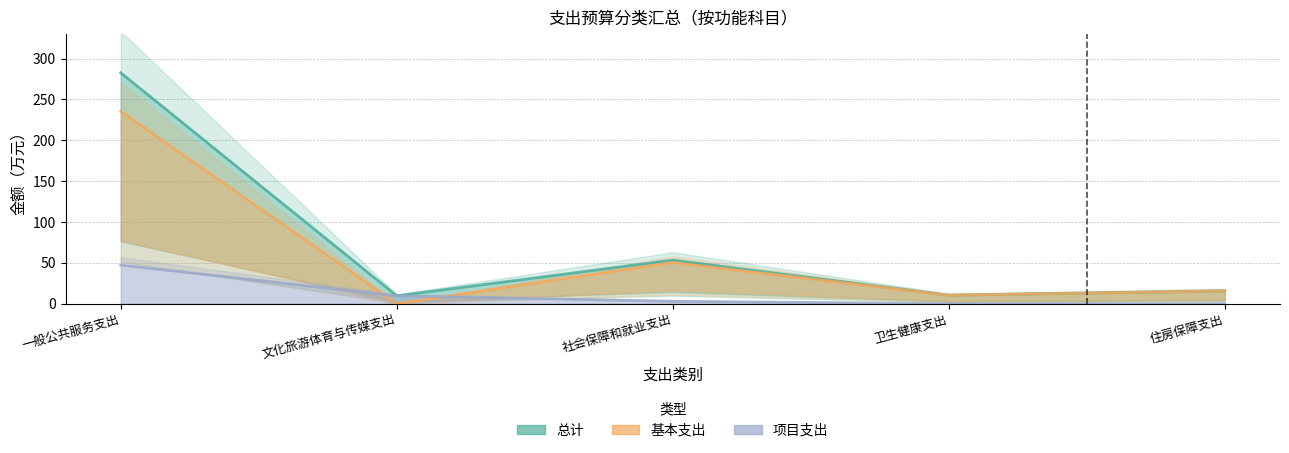

True or false: 项目支出 has more than 1 interior local peaks.

False